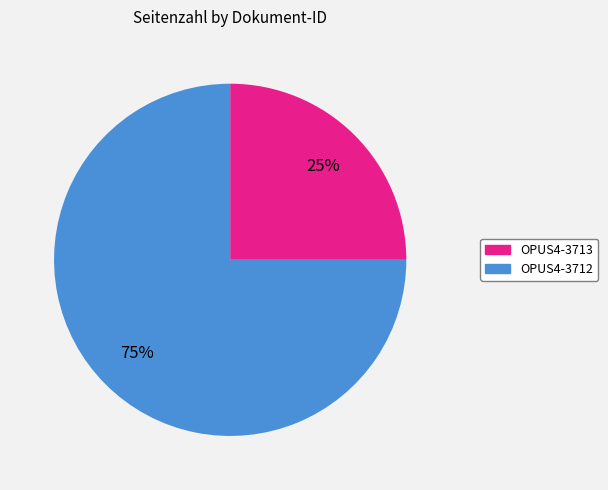

Is OPUS4-3713 the majority of the pie?

No